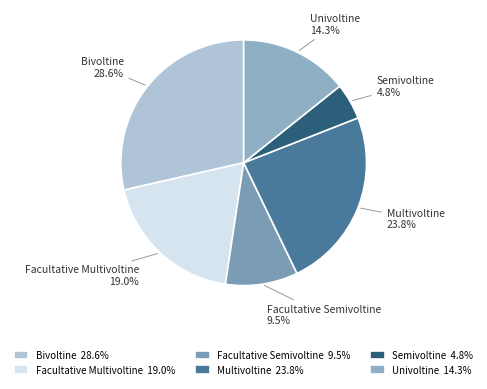

Combined, what portion of the pie is Facultative Multivoltine and Bivoltine?

47.6%